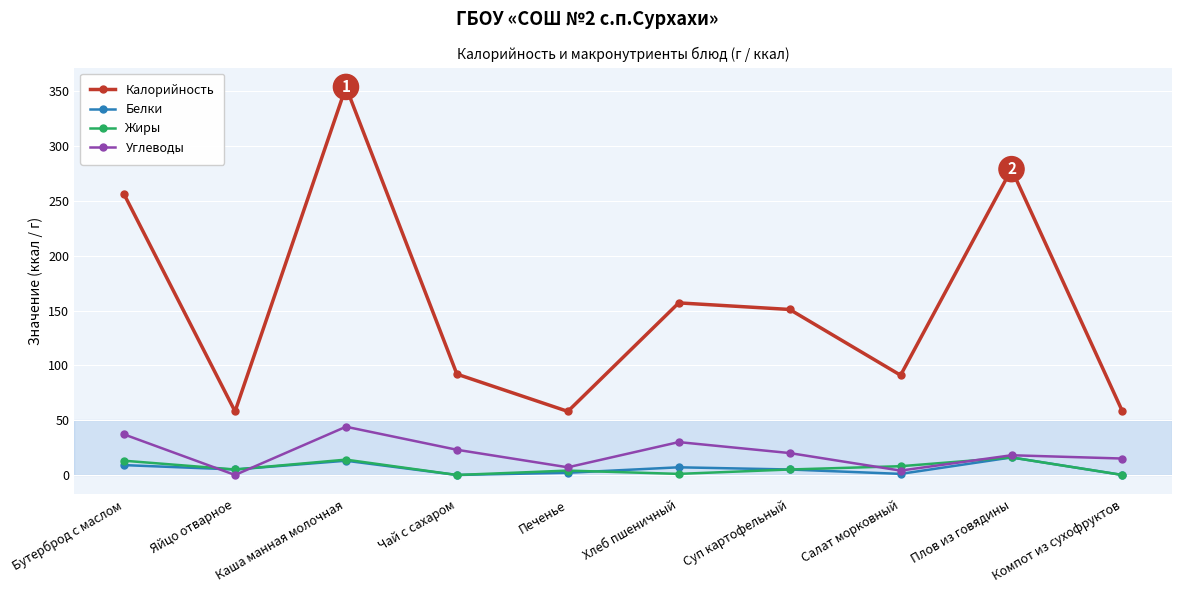

Where does the Жиры series first go above 5?

Бутерброд с маслом